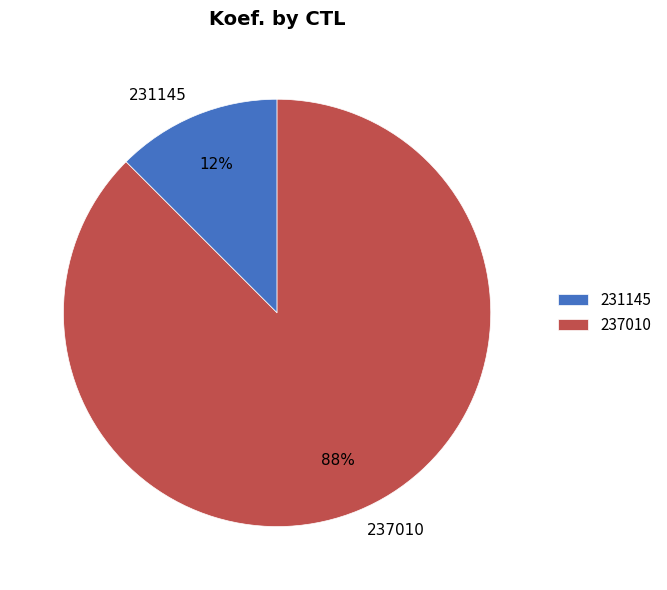

Do 231145 and 237010 together represent more than half of the pie?

Yes